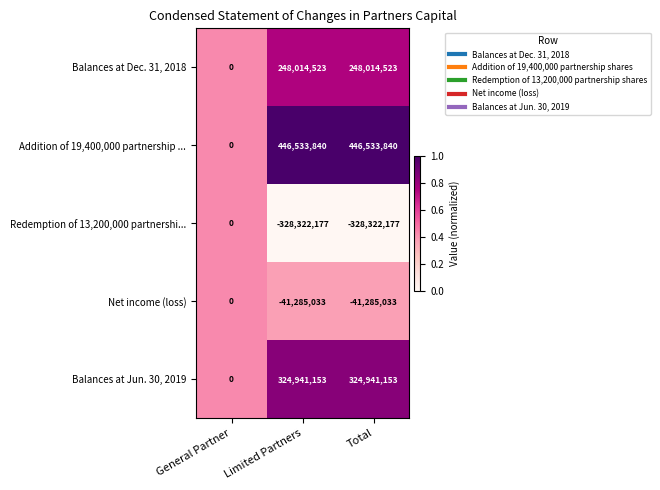

What is the difference between the maximum and minimum values in the Balances at Jun. 30, 2019 series?

324941153